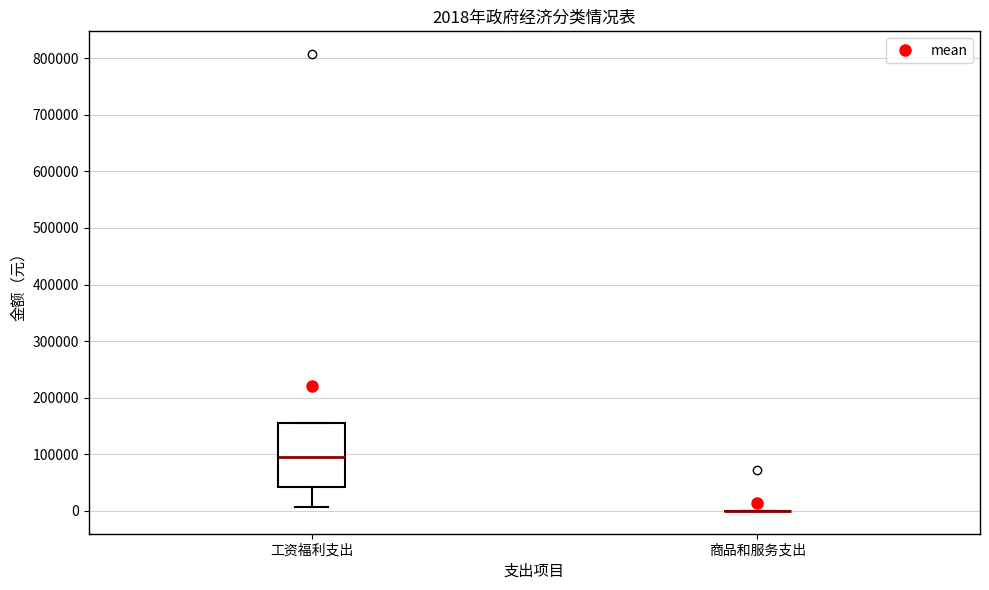

Which box is the tallest, from its lower edge to its upper edge?

工资福利支出